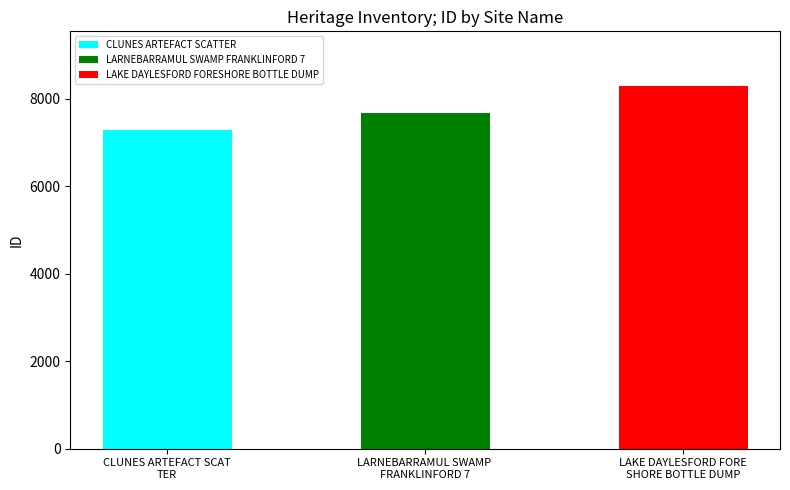

What is the sum of all values?

23270